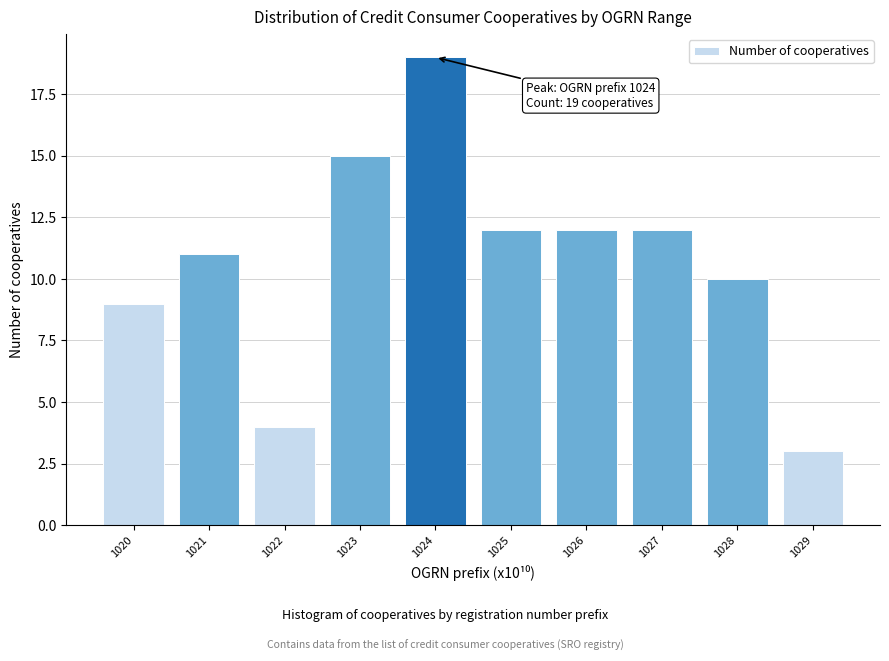

Reading left to right, transcribe all the data shown in this chart.

9	11	4	15	19	12	12	12	10	3